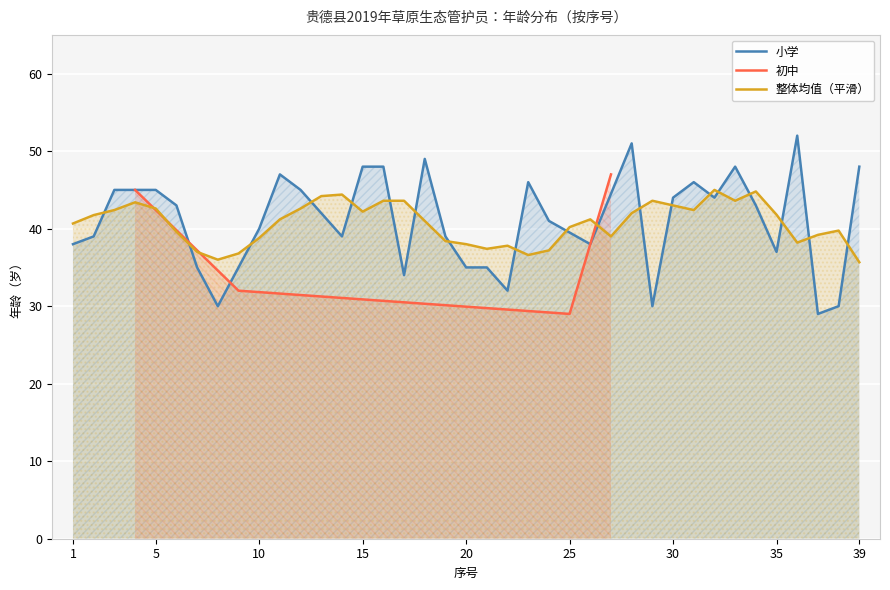

The 小学 series shows 79 at 5. True or false?

False